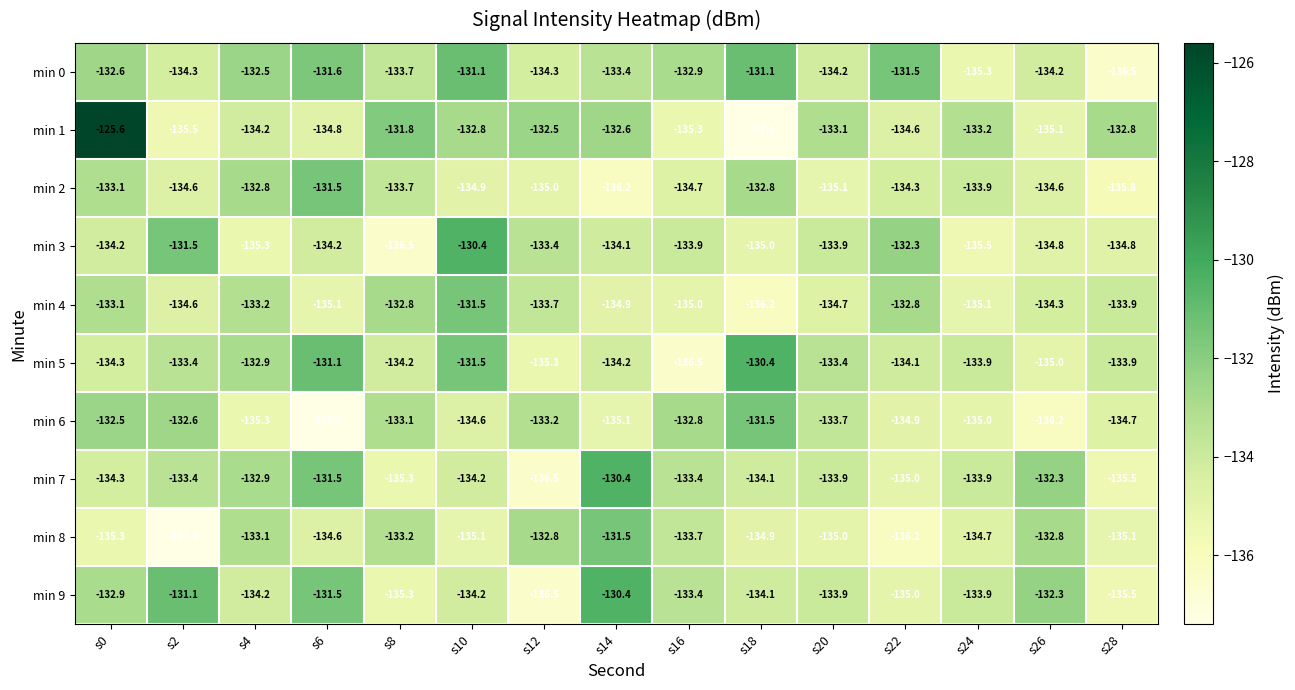

Where does the min 6 series first go above -134?

s0